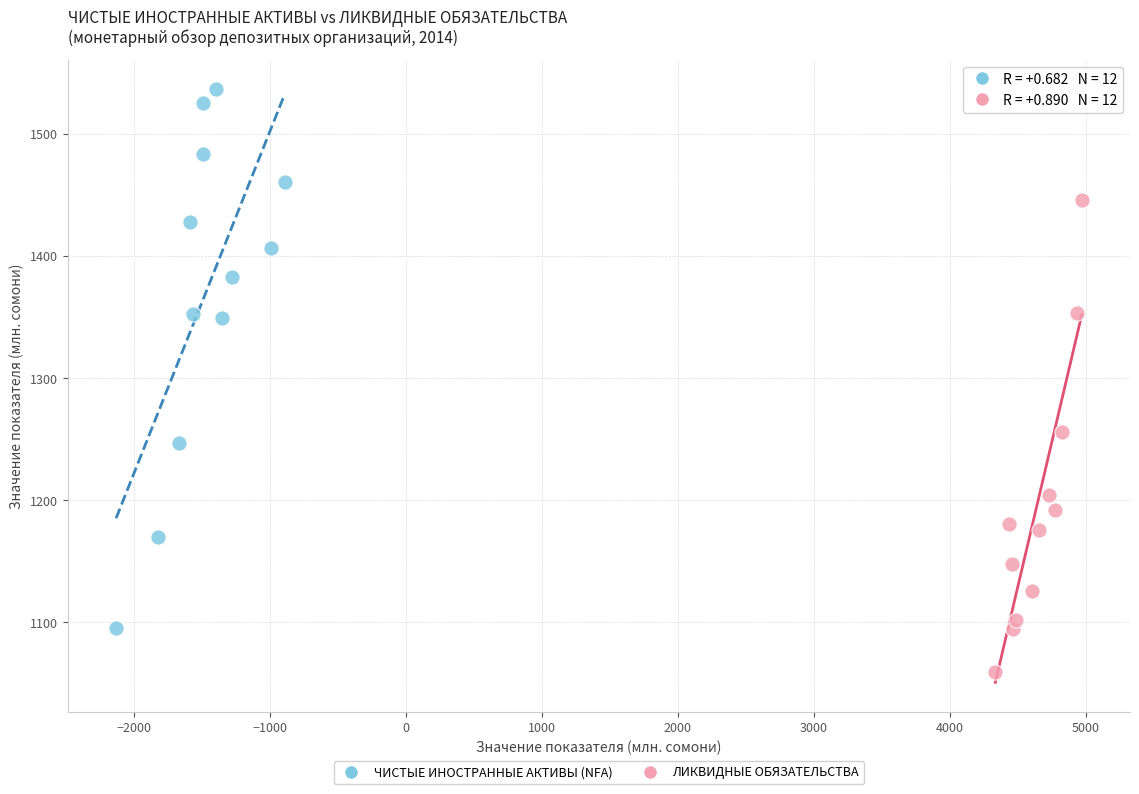

Which series reaches the minimum Y coordinate?

ЛИКВИДНЫЕ ОБЯЗАТЕЛЬСТВА